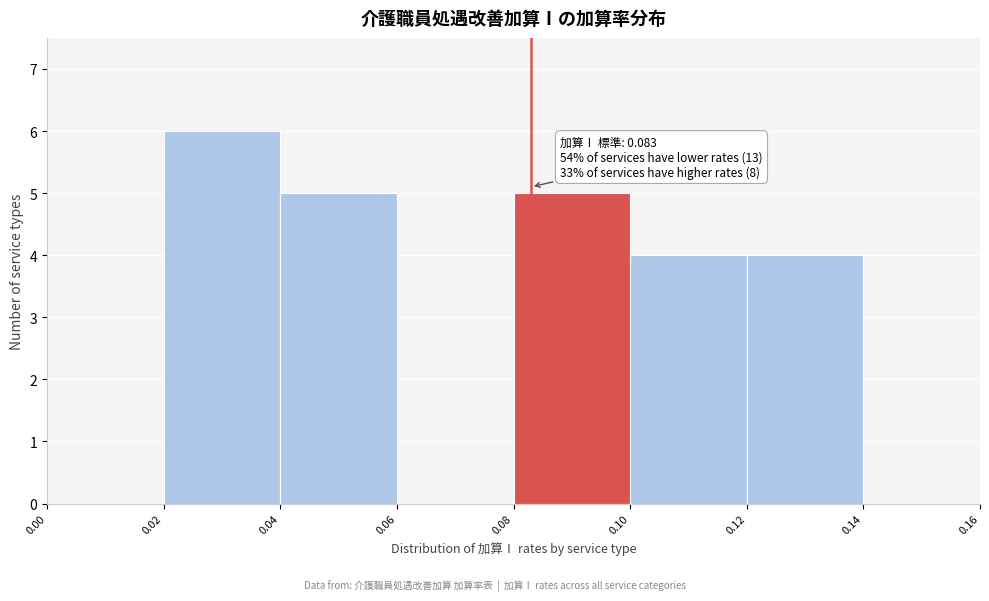

Which range on the x-axis has the tallest bar?

0.02 to 0.04